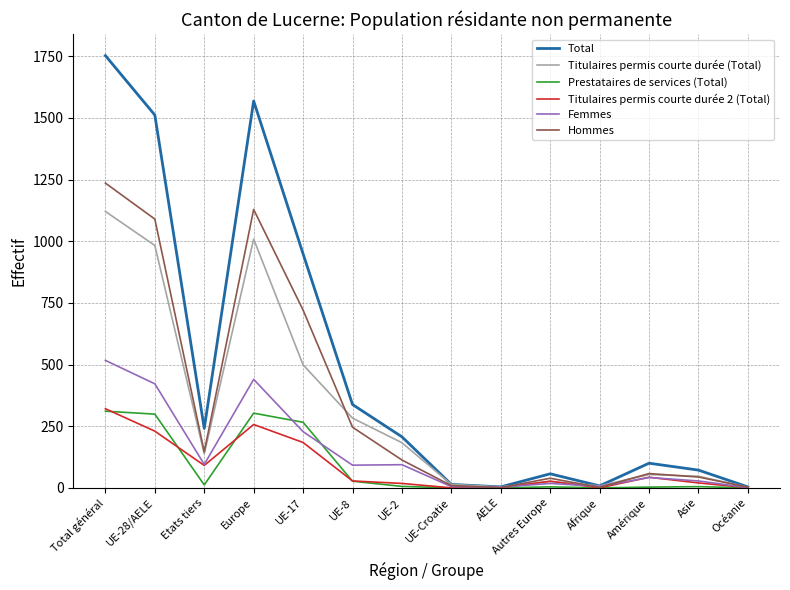

What is the lowest value of the Titulaires permis courte durée (Total) series?

3